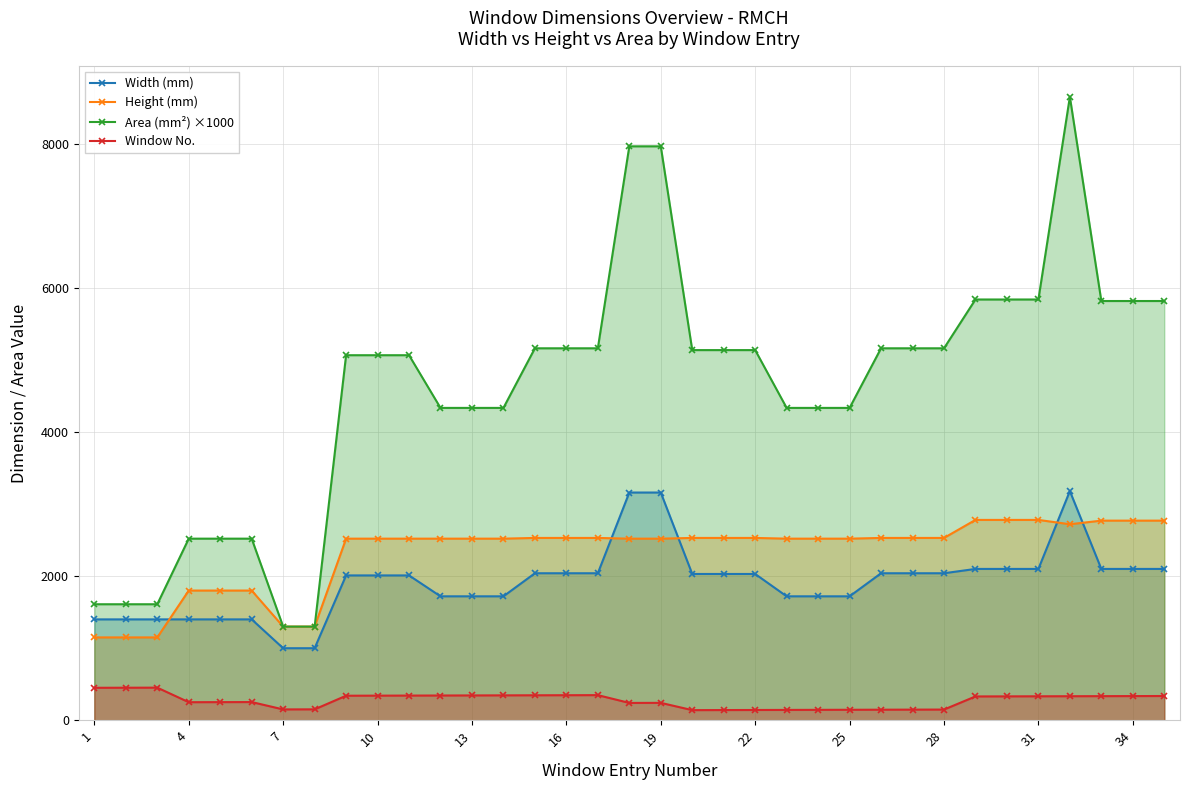

Rank the series at 29 from highest to lowest value.

Area (mm²) ×1000, Height (mm), Width (mm), Window No.